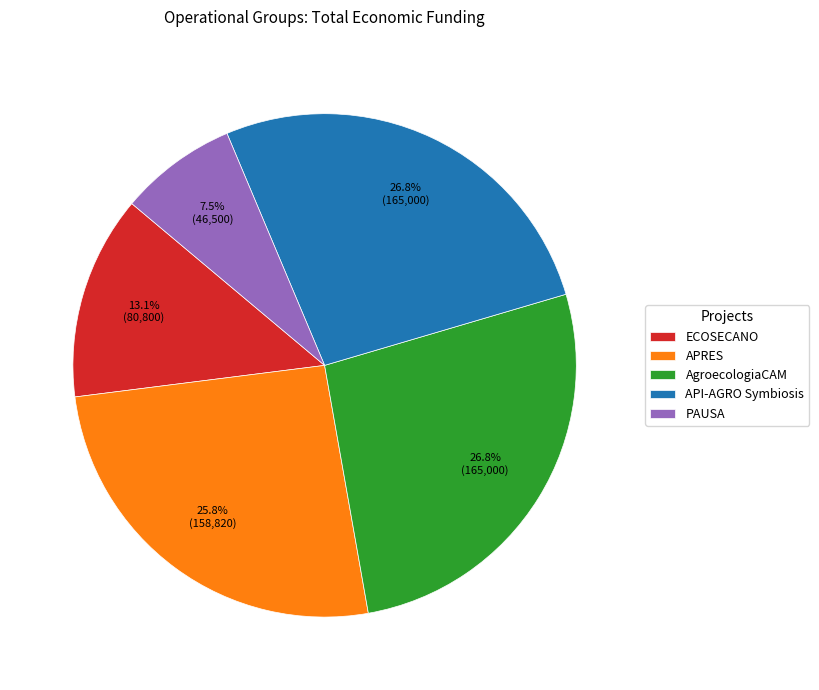

What is the smallest slice in the pie chart?

PAUSA